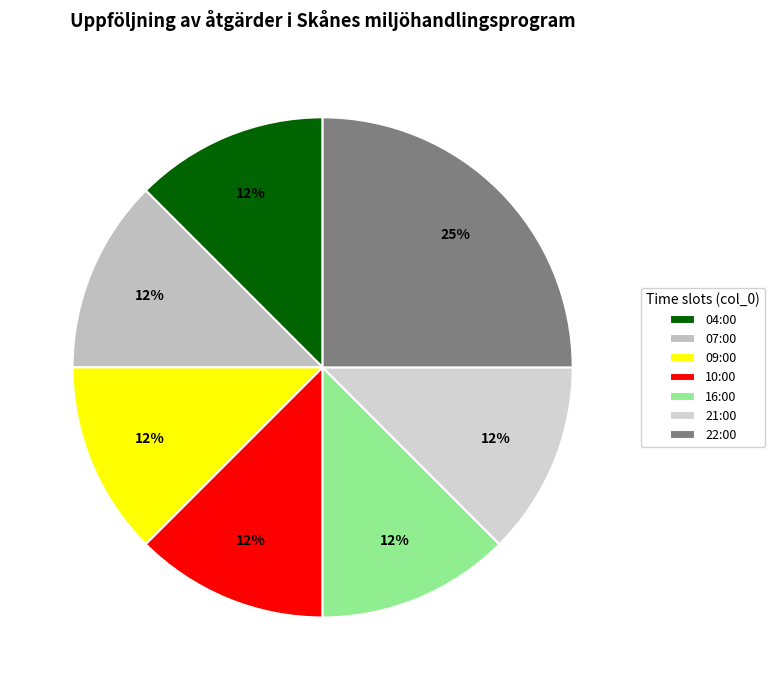

How many segments does this pie chart have?

7